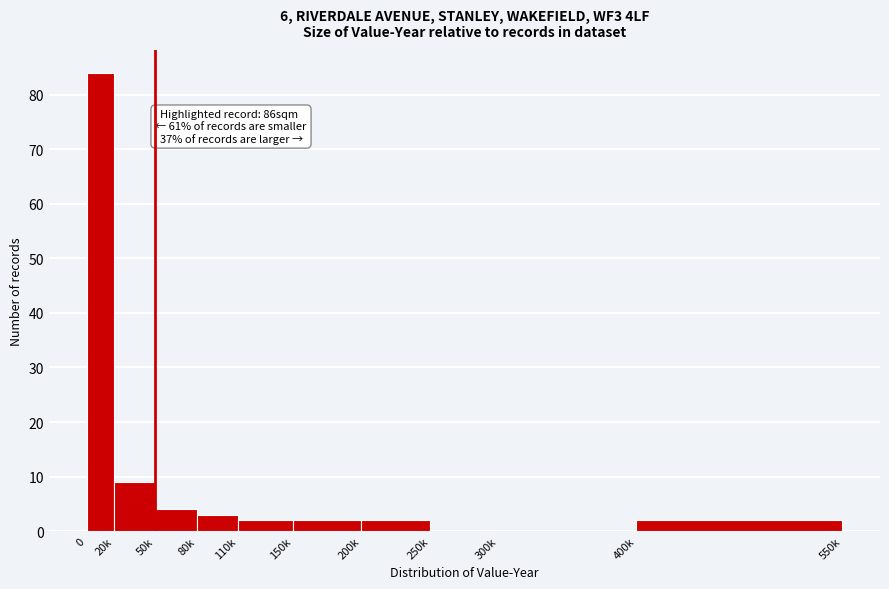

Reading left to right, what are all the values shown in this chart?

0=84	20k=9	50k=4	80k=3	110k=2	150k=2	200k=2	250k=0	300k=0	400k=2